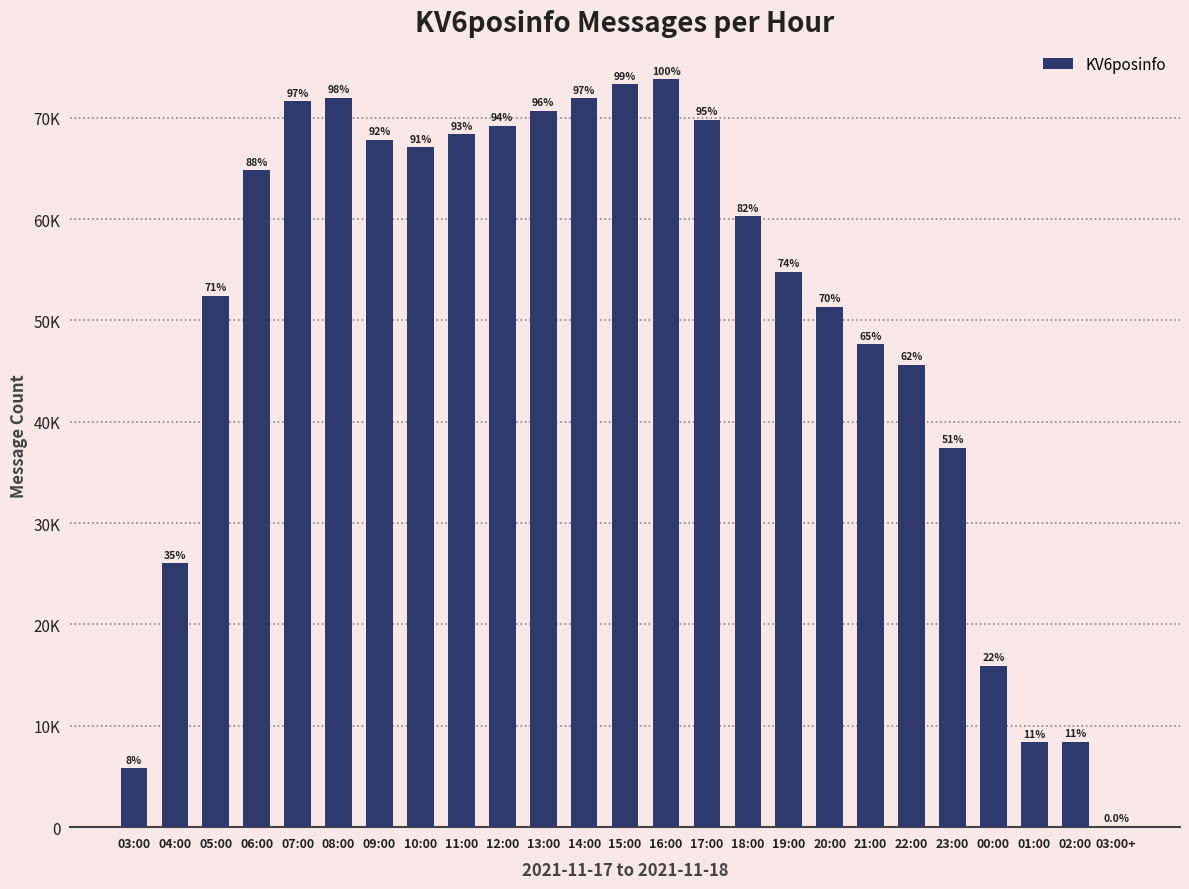

What is the change in value from 07:00 to 01:00?

-63258